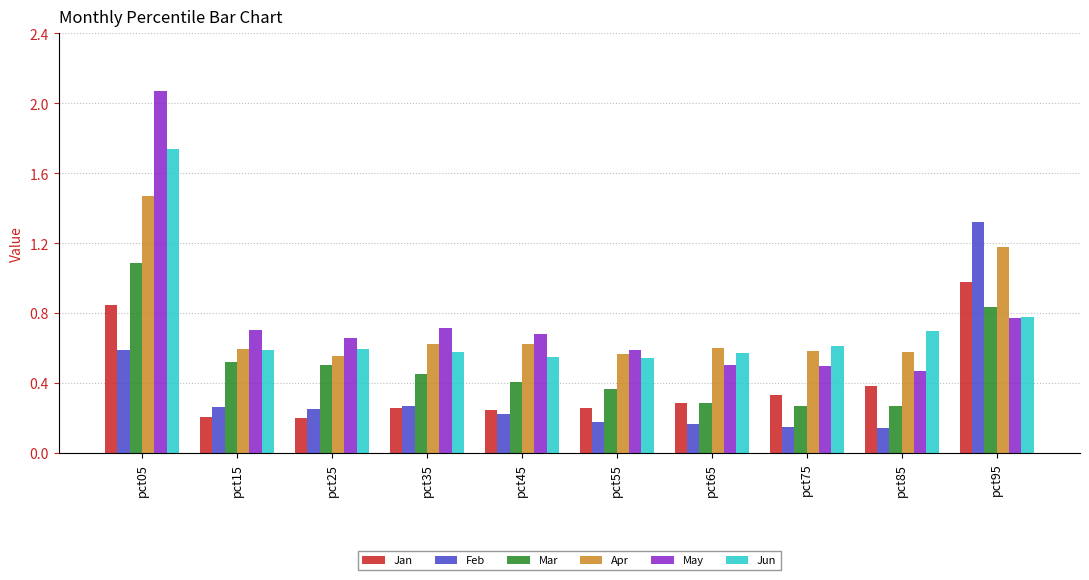

What is the total value across all series at pct75?

2.4